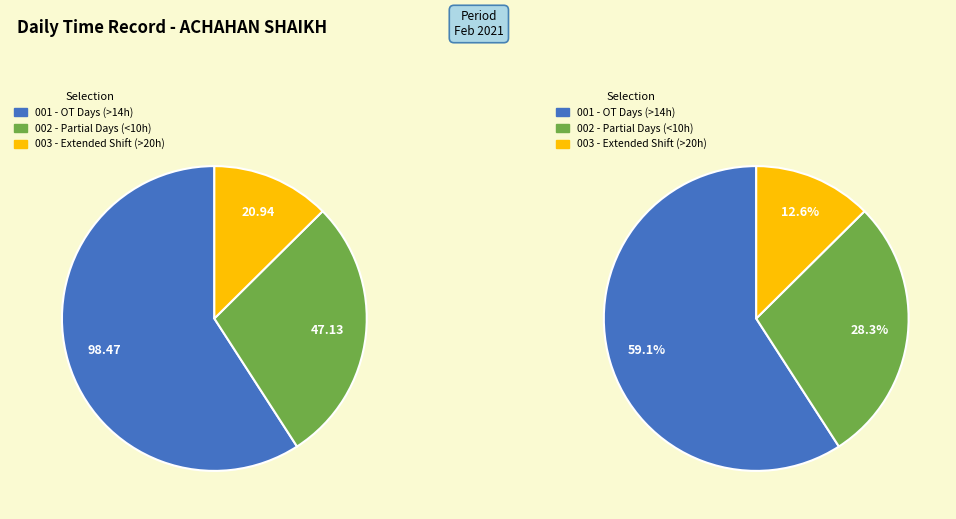

The Day 12 (Fri) slice represents 17% of the pie. True or false?

False